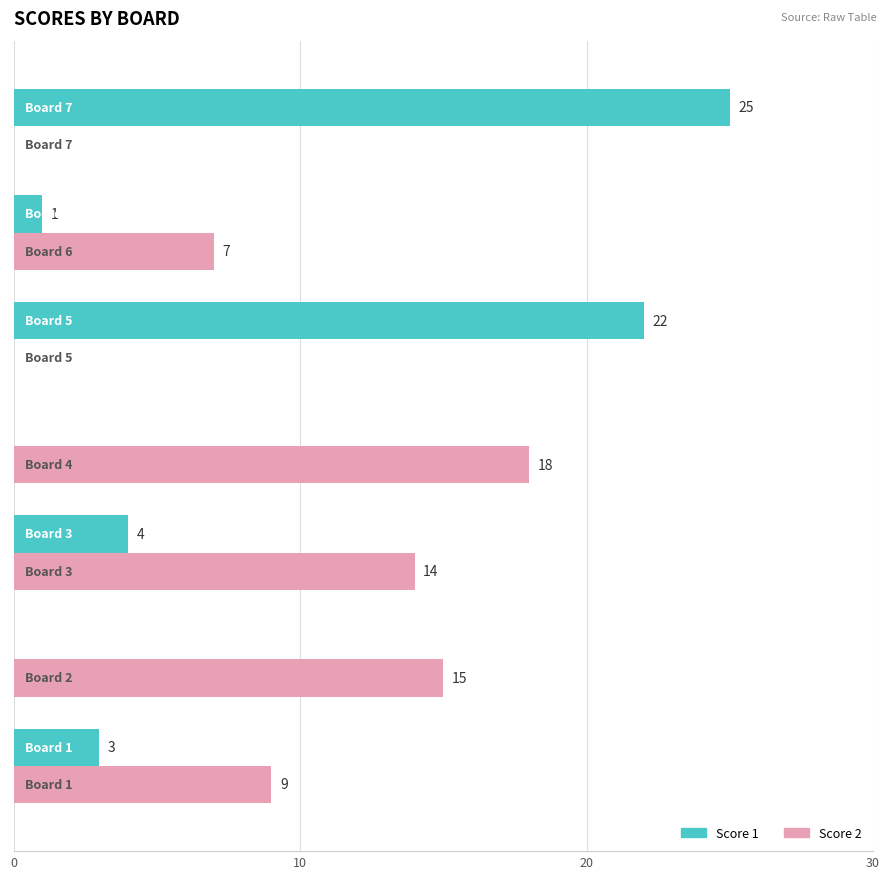

What are all the series names shown in the legend?

Score 1, Score 2